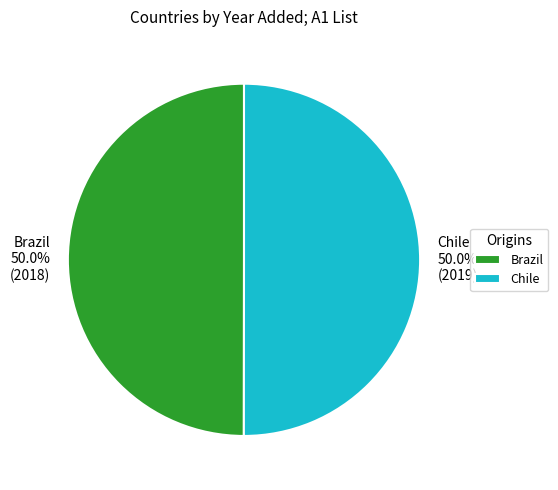

What is the ratio of the value at Brazil to the value at Chile?

1.0